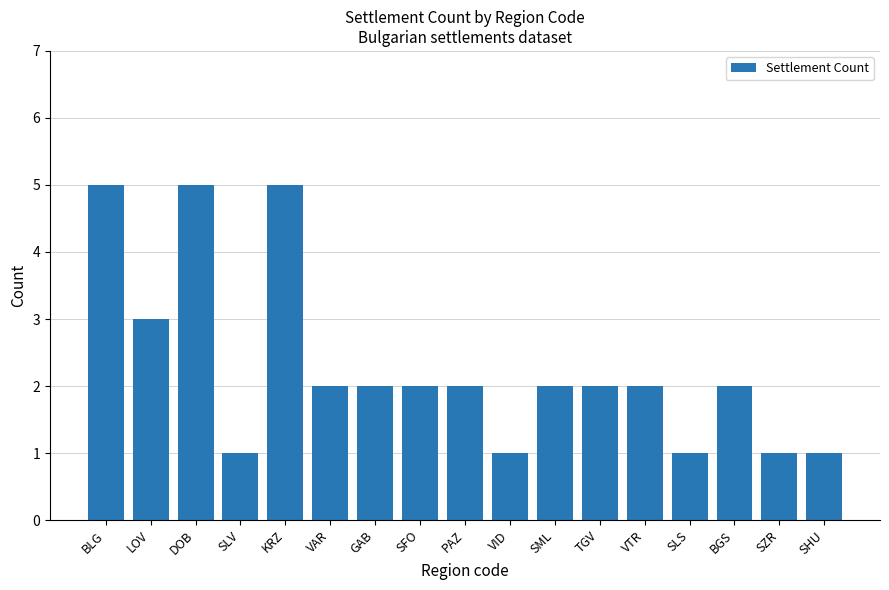

What is the maximum value shown in the chart?

5